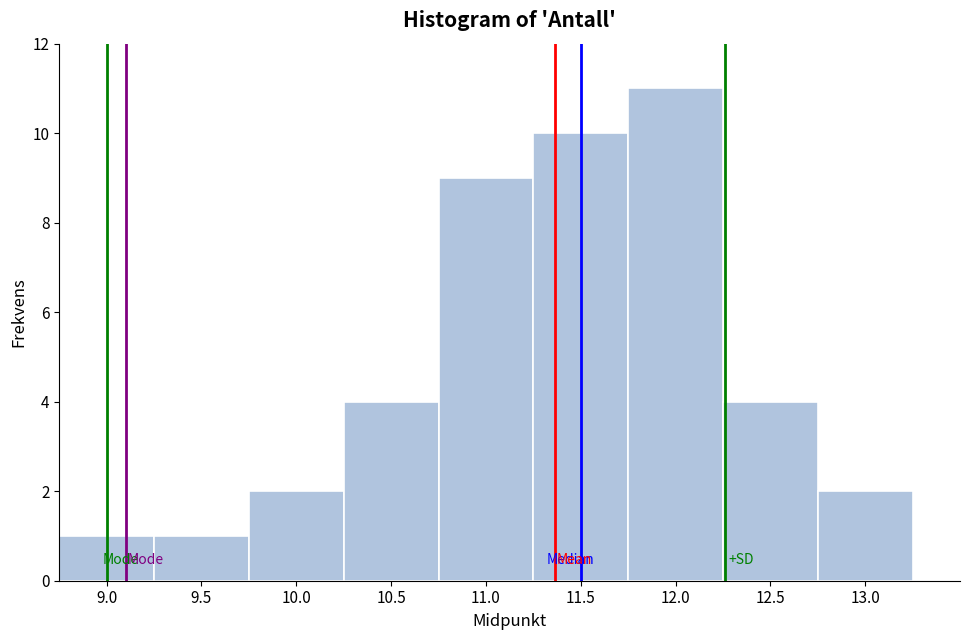

Reading left to right, transcribe this chart: for each bar, give the range it covers on the x-axis and its height. The values are not printed on the chart, so give them approximately, as read against the axis.

8.75 to 9.25: 1
9.25 to 9.75: 1
9.75 to 10.25: 2
10.25 to 10.75: 4
10.75 to 11.25: 9
11.25 to 11.75: 10
11.75 to 12.25: 11
12.25 to 12.75: 4
12.75 to 13.25: 2